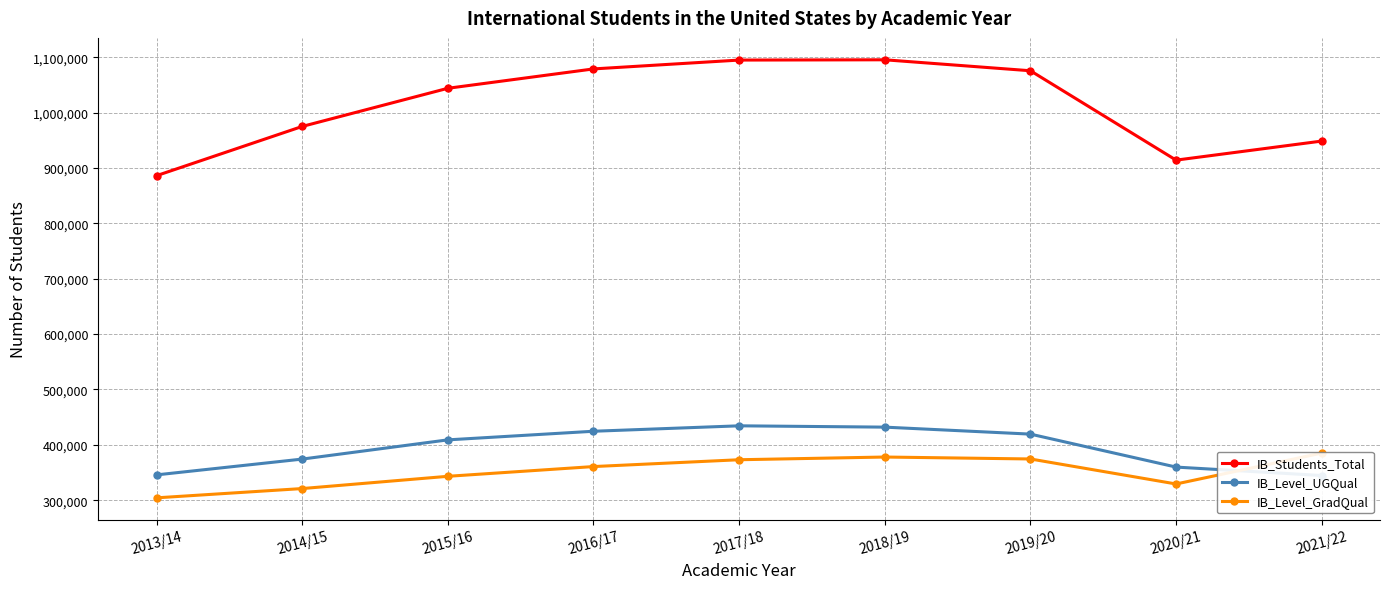

What is the approximate value of IB_Level_GradQual at 2021/22, to the nearest 50?

385100